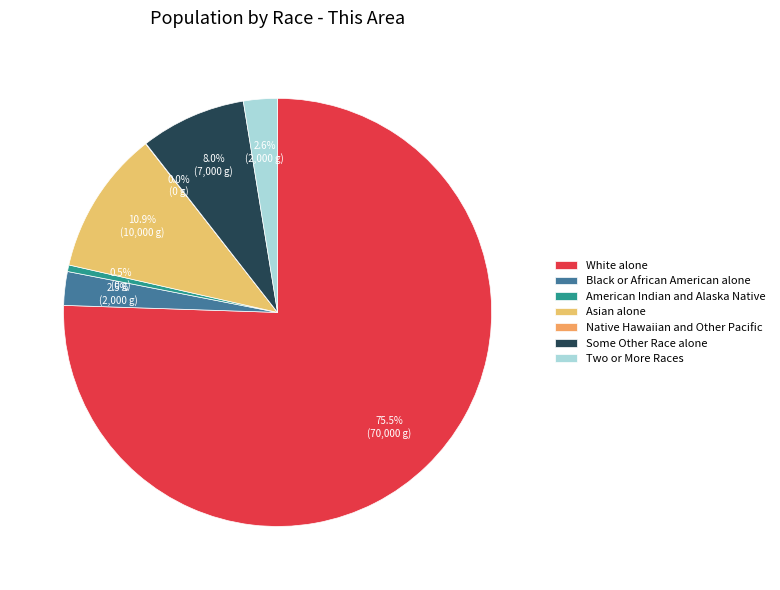

How much of the chart is everything except Native Hawaiian and Other Pacific?

100.0%